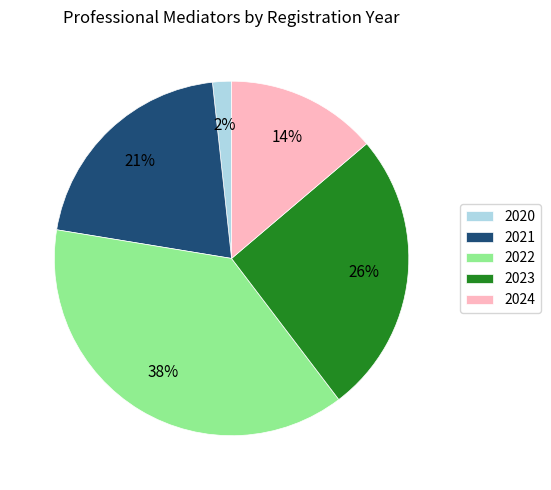

To the nearest percent, what is the combined percentage of 2023 and 2020?

28%